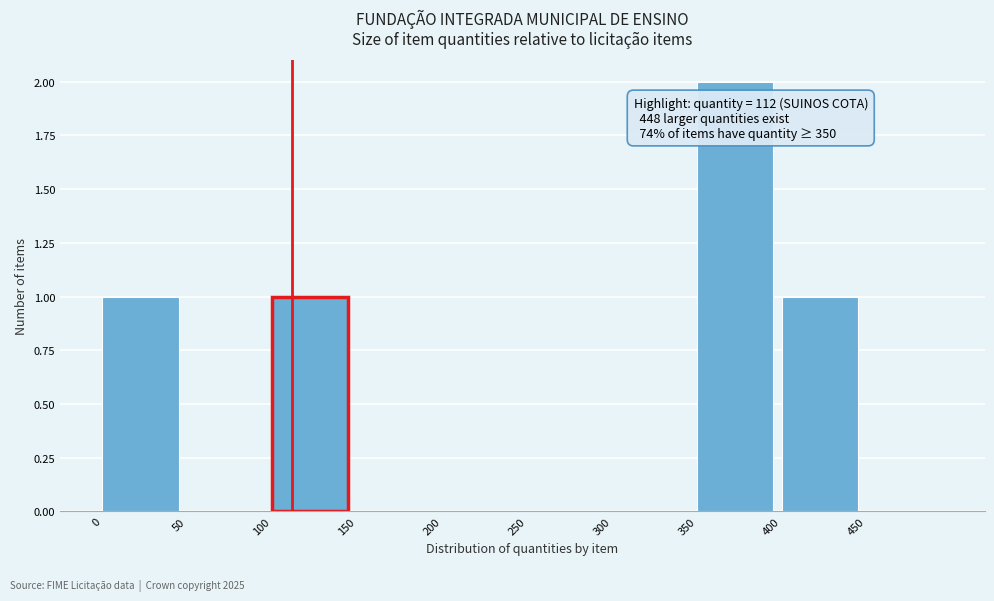

Which range on the x-axis has the tallest bar?

350 to 400